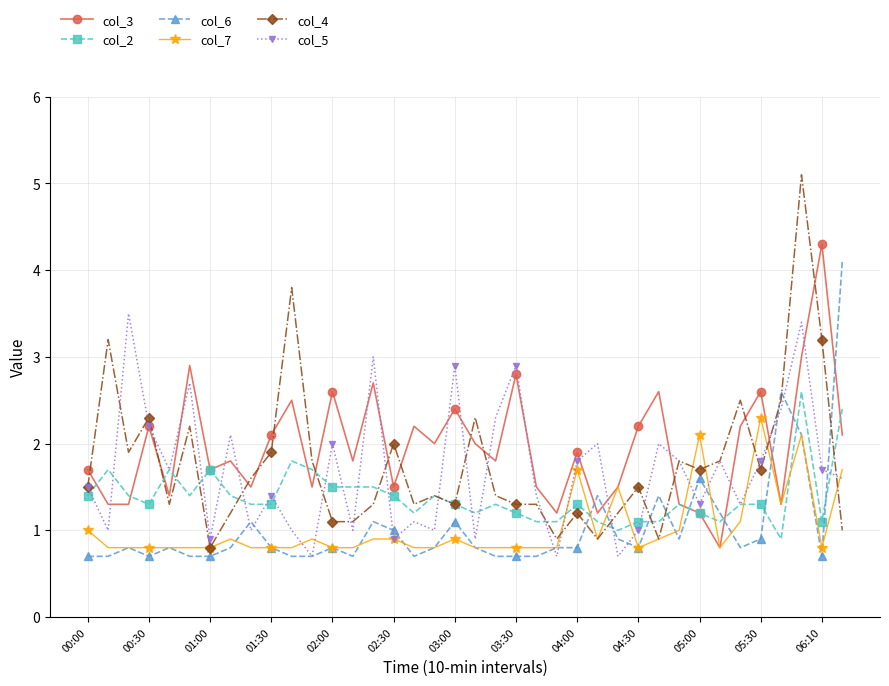

Which series has the largest total across all categories?

col_3